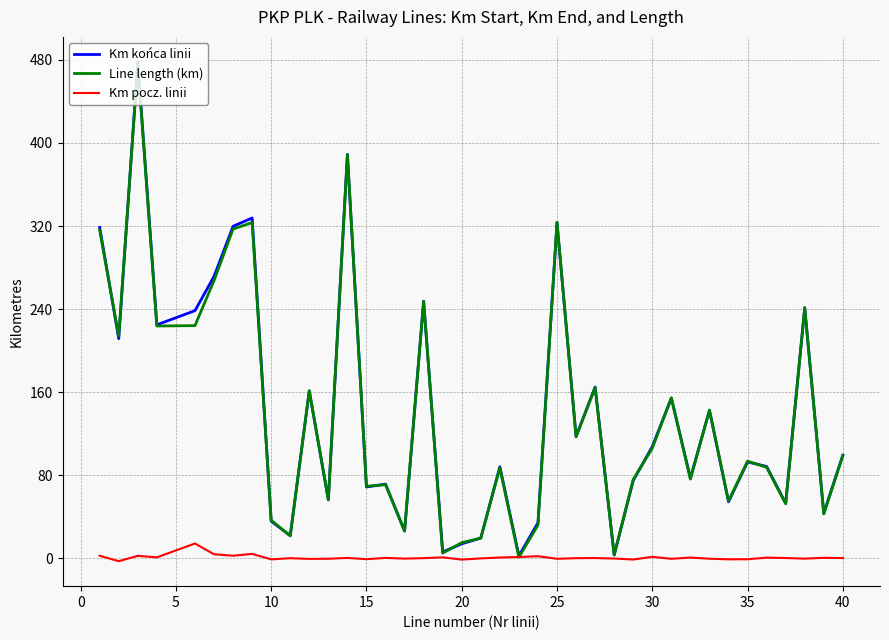

Which series has the largest range (max minus min)?

Km końca linii